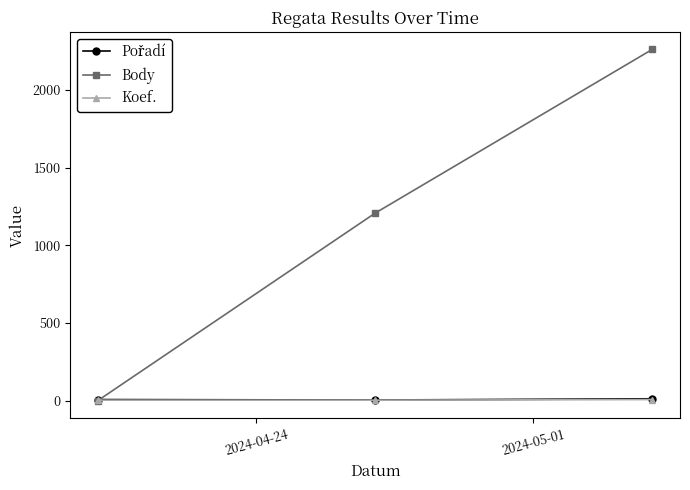

Which series has the largest range (max minus min)?

Body